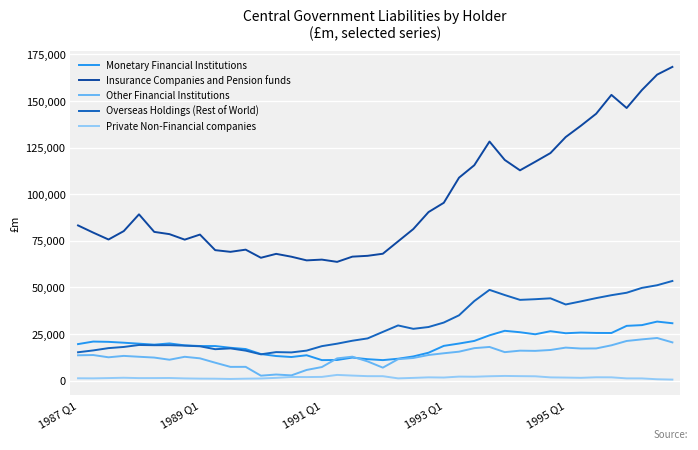

Rank the series by their maximum value, from lowest to highest.

Private Non-Financial companies, Other Financial Institutions, Monetary Financial Institutions, Overseas Holdings (Rest of World), Insurance Companies and Pension funds